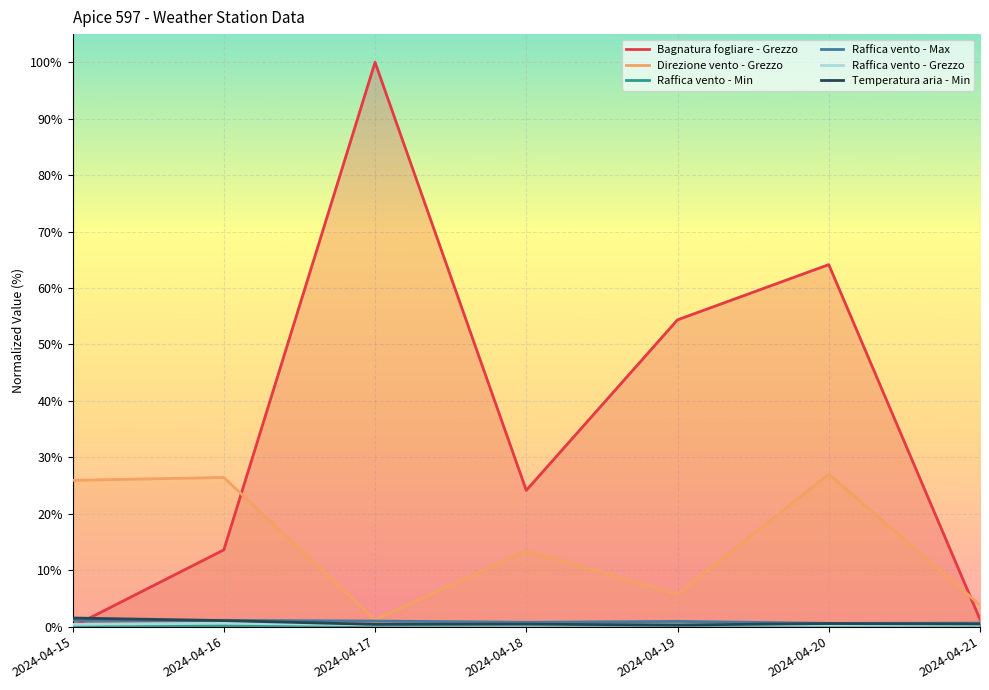

At 2024-04-15, list the series in order from smallest to largest.

Bagnatura fogliare - Grezzo, Raffica vento - Min, Raffica vento - Grezzo, Raffica vento - Max, Temperatura aria - Min, Direzione vento - Grezzo